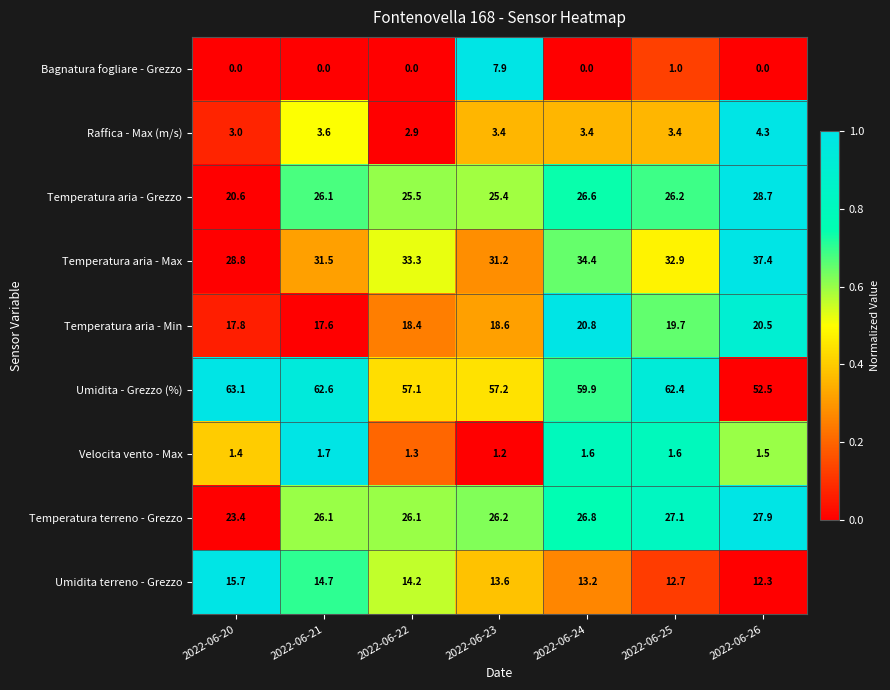

How many data points does each series have?

7